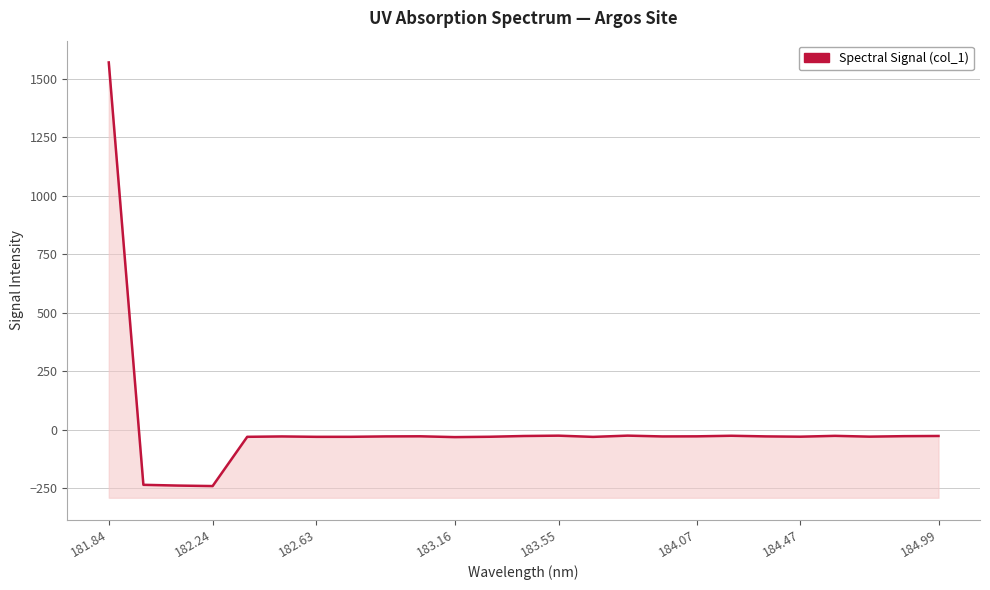

Reading left to right, transcribe all the data shown in this chart.

1569.5	-236.3	-239.6	-241.7	-31.1	-29.5	-31.2	-31.1	-29.4	-28.9	-32.4	-30.9	-27.6	-26.2	-31.4	-26.1	-29.5	-29.1	-26.6	-29.3	-30.6	-27.0	-30.4	-28.3	-27.5